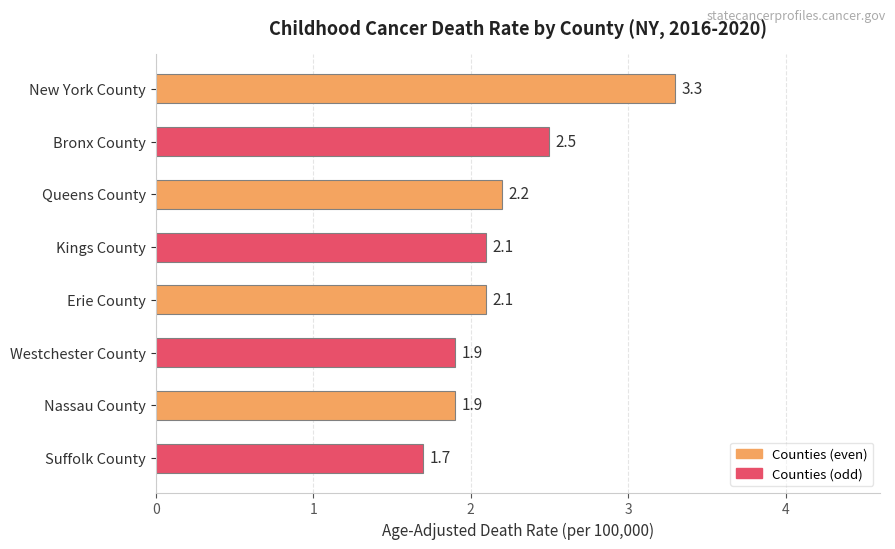

What is the change in value from New York County to Nassau County?

-1.4